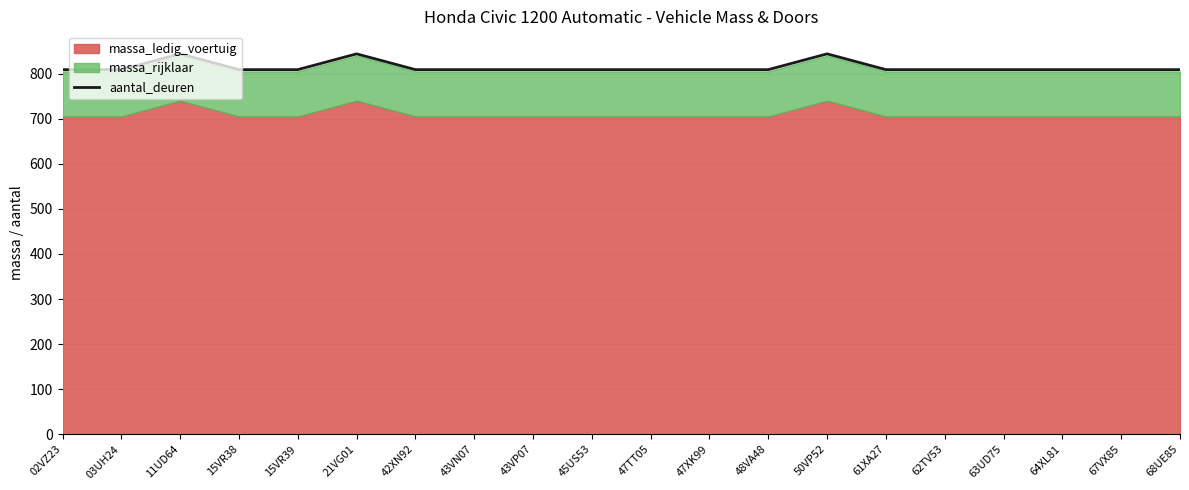

True or false: the data shows 360 at 67VX85.

False